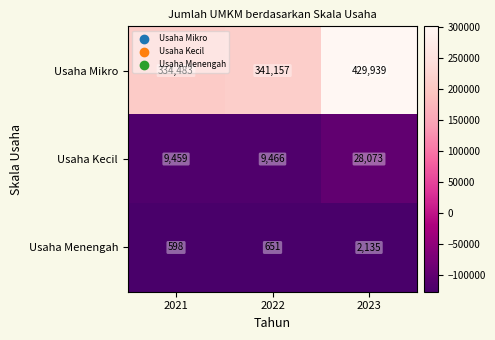

What is the difference between the Usaha Mikro values at 2023 and 2022?

88782